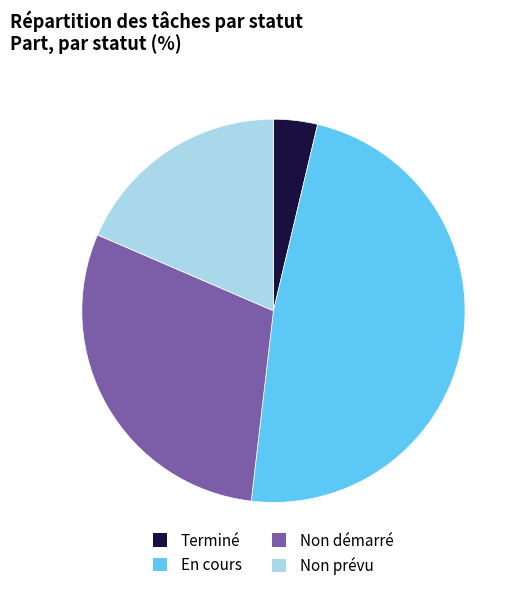

Which category has the smallest portion of the pie?

Terminé